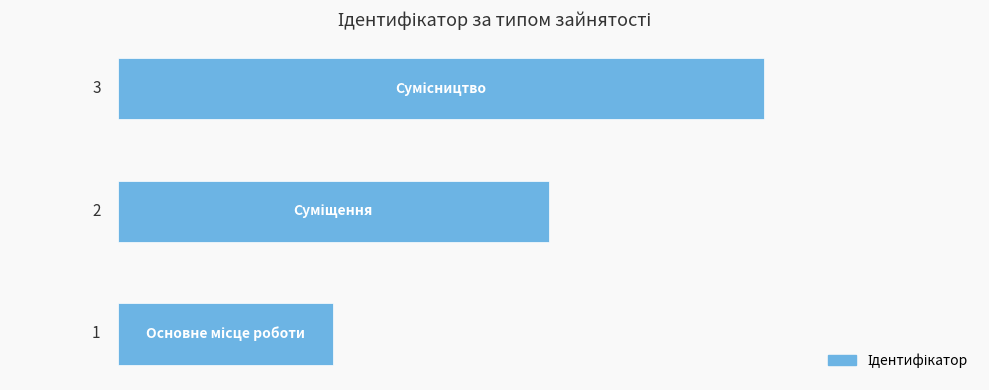

What is the greatest value displayed?

3